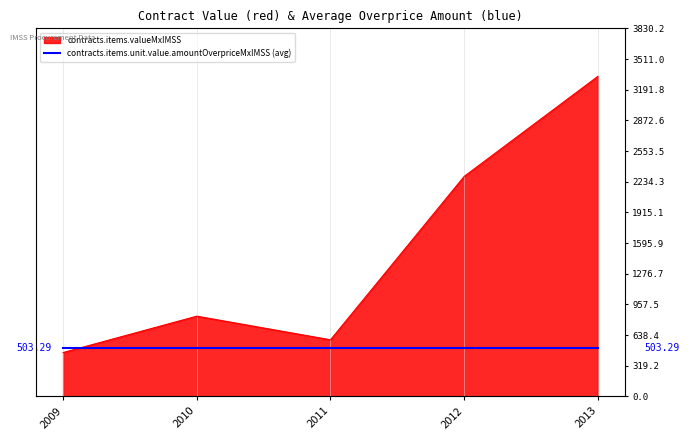

What is the change in value from 2012 to 2013?

+1041.5